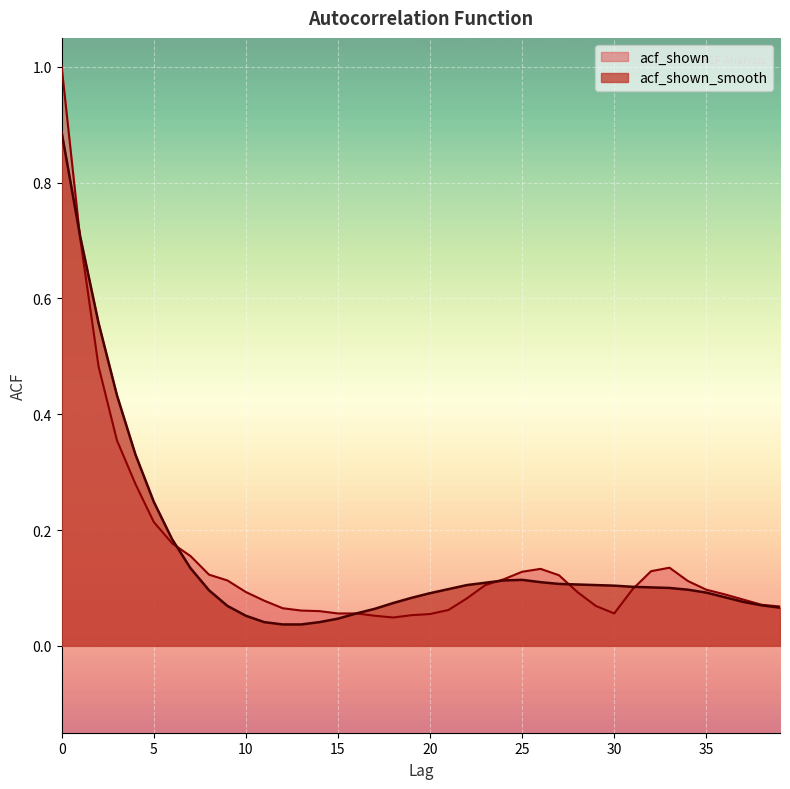

Rank the series by their average value, from lowest to highest.

acf_shown, acf_shown_smooth